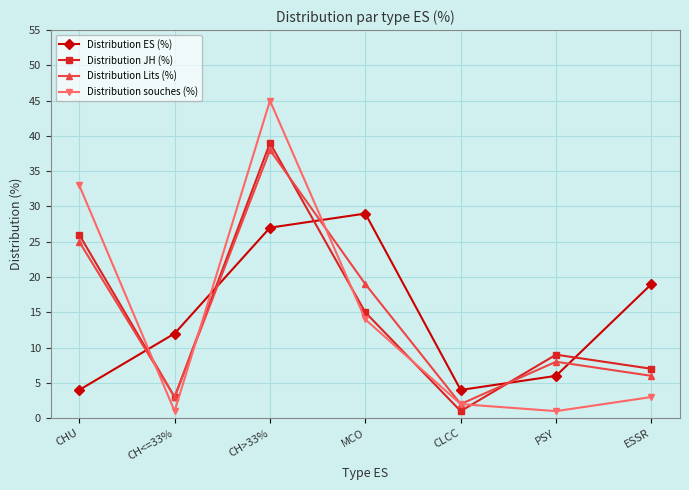

What is the highest value of the Distribution souches (%) series?

45